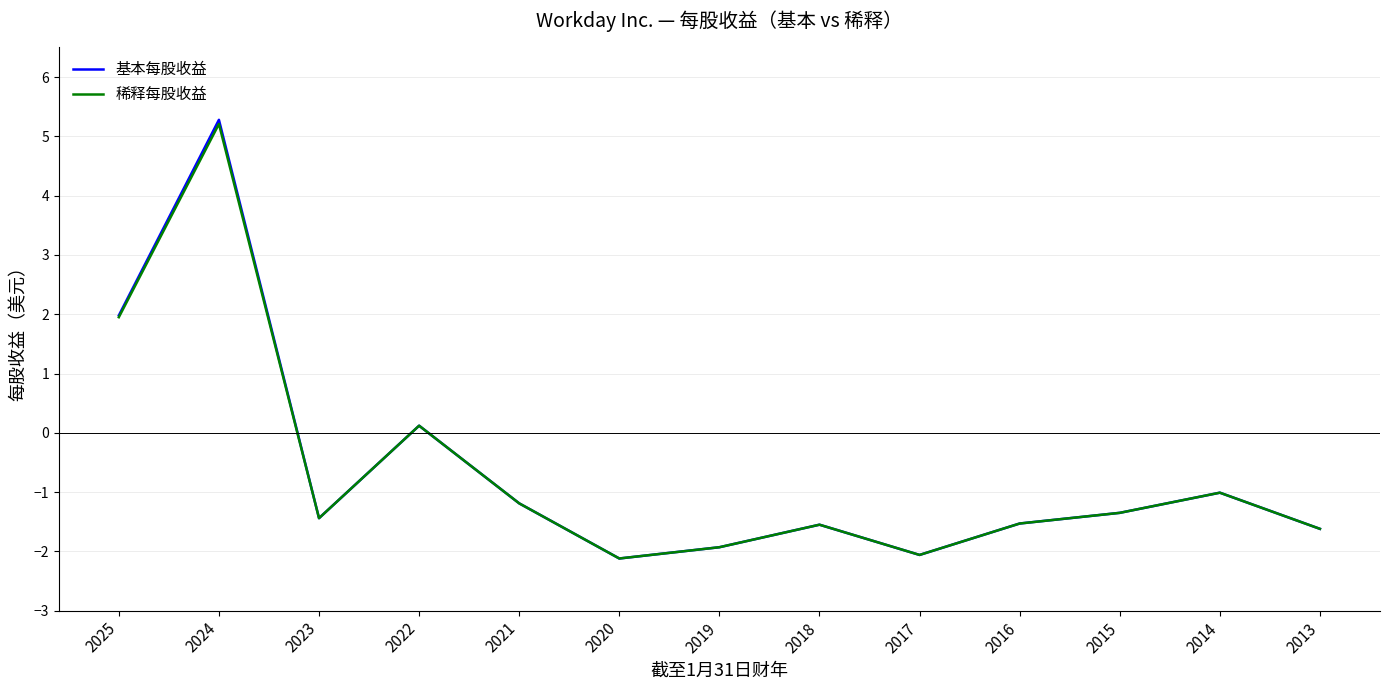

What is the minimum value for 稀释每股收益?

-2.1